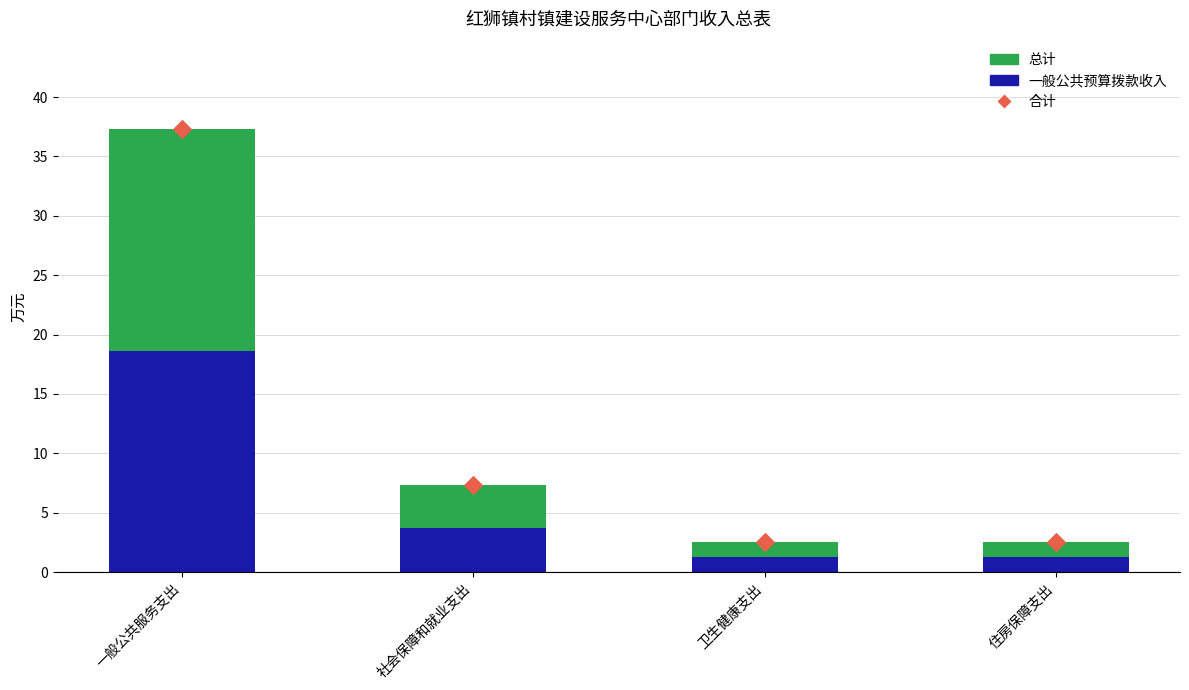

What is the total value across all series at 卫生健康支出?

2.6